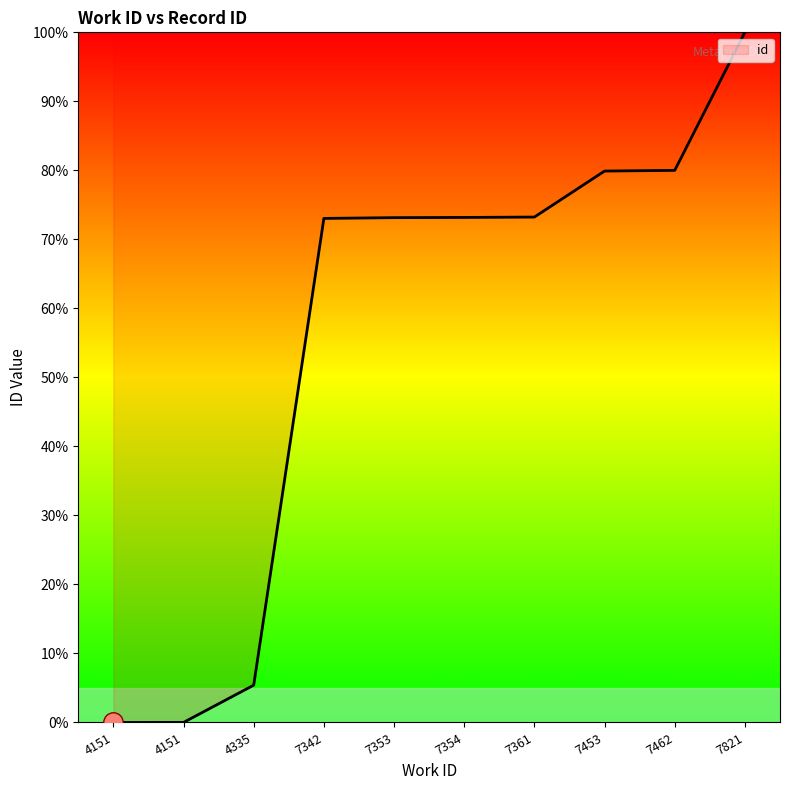

What is the value of the 8th point from the left?

79.9